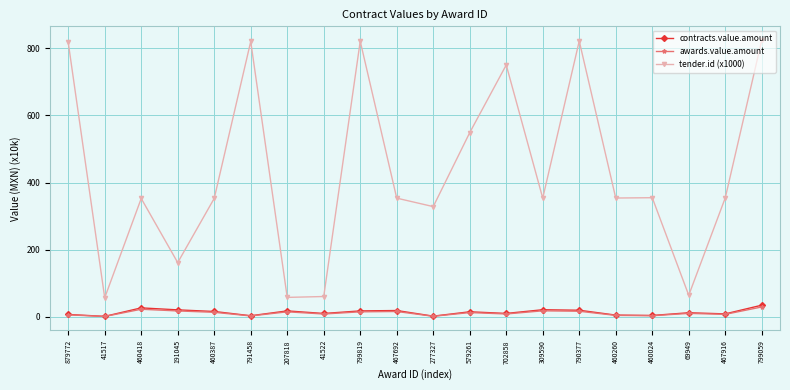

What is the label of the 6th point from the left?

791458